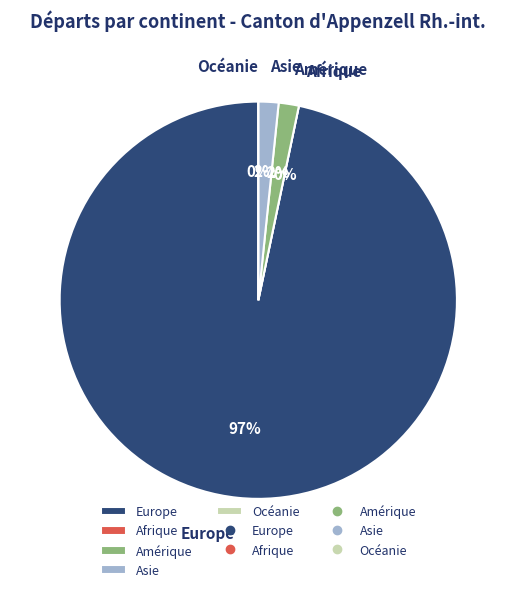

Rank the categories by value from highest to lowest.

Europe, Amérique, Asie, Afrique, Océanie